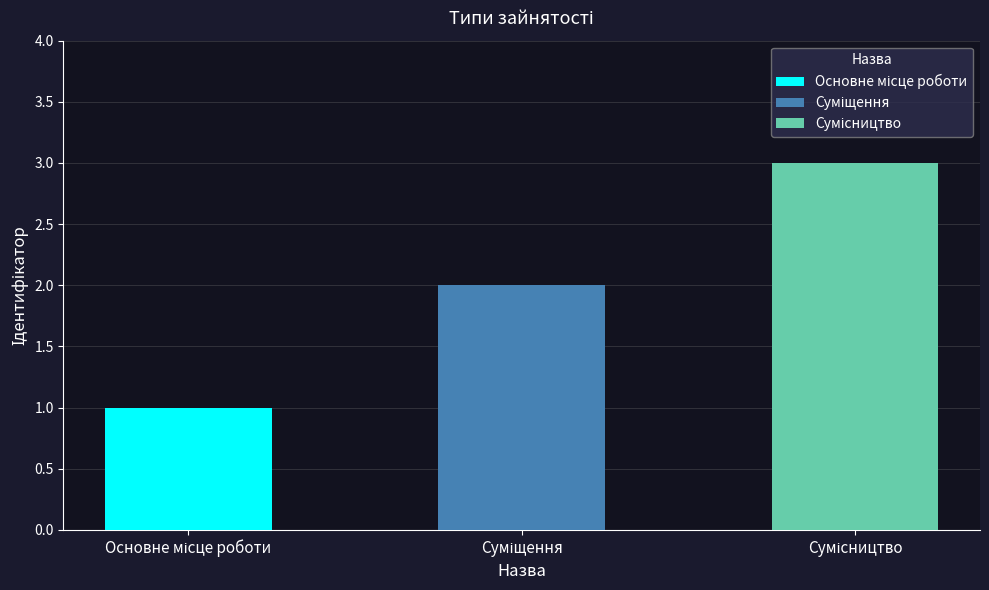

What is the value of the 3rd bar from the left?

3